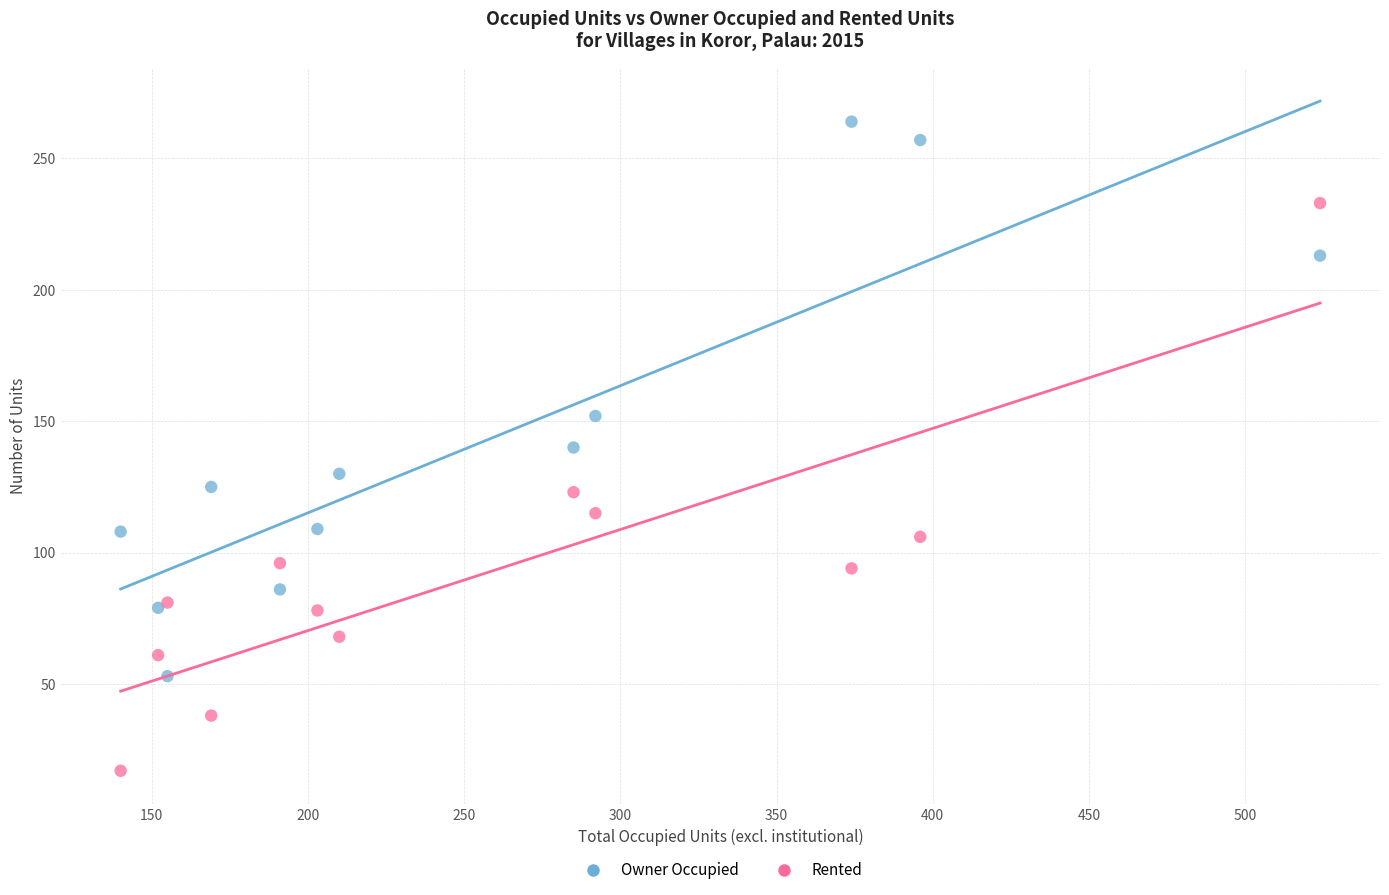

Which series reaches the maximum Y coordinate?

Owner Occupied